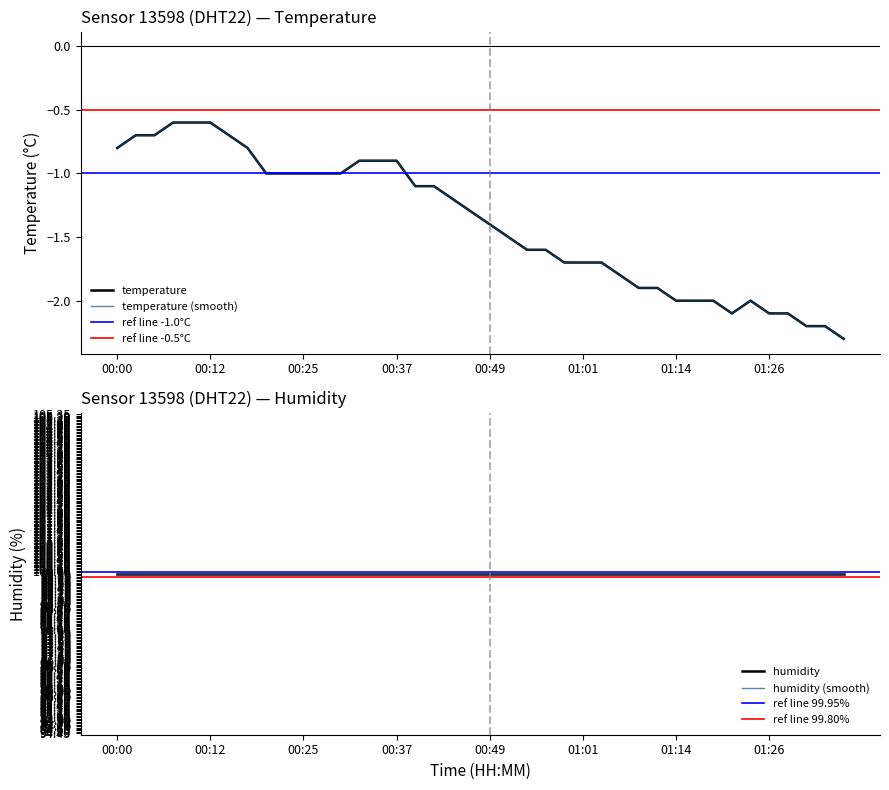

At which category does the chart reach its minimum across all series?

01:36